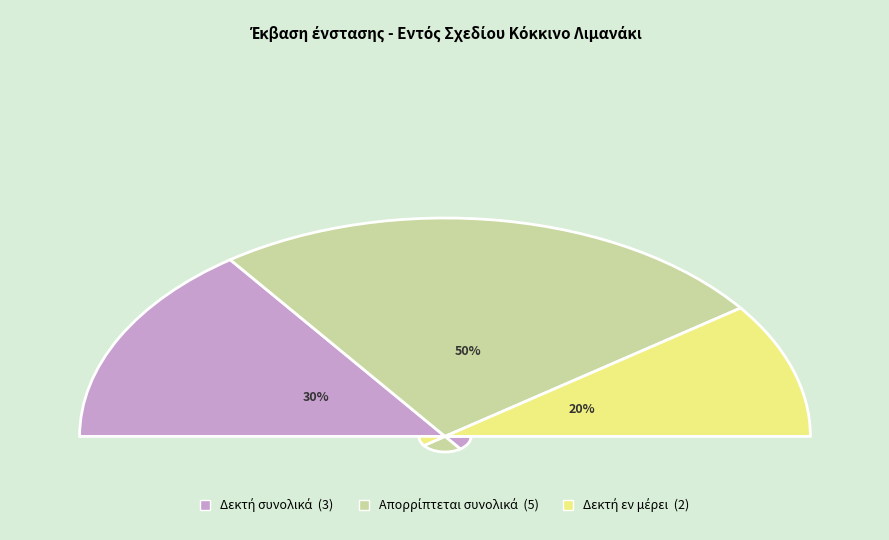

How many slices are in this pie chart?

3